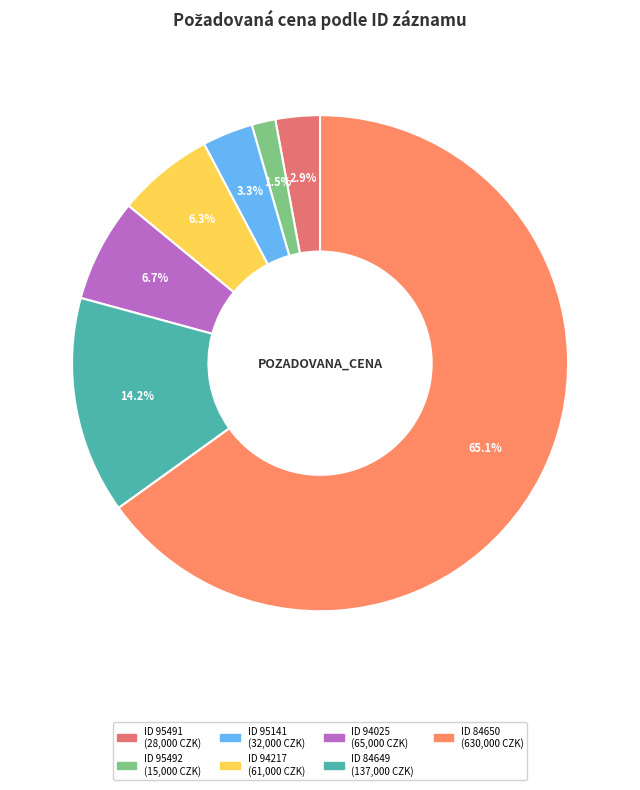

Which slice is the largest?

84650